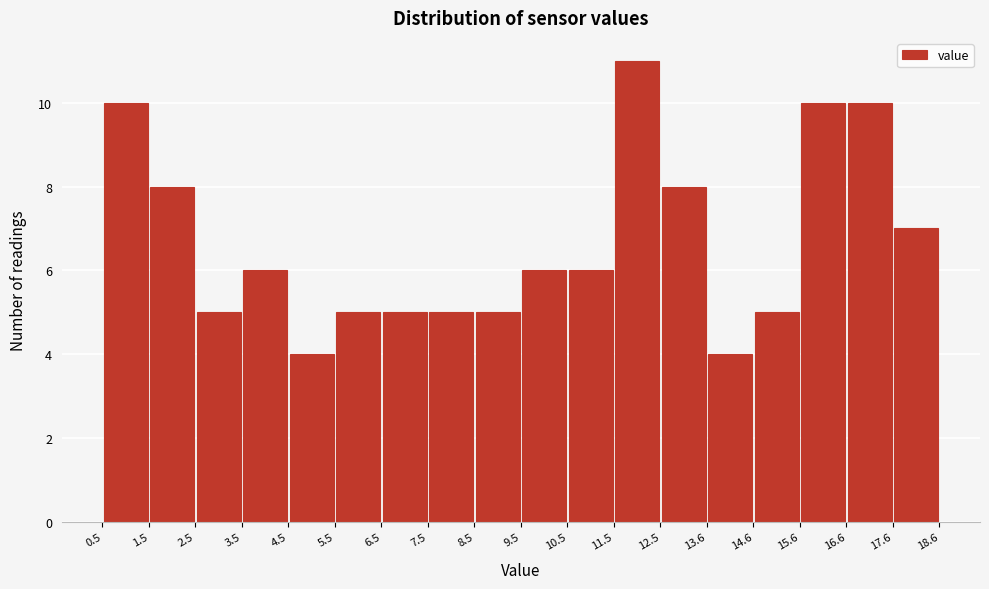

How tall is the bar that spans 0.5 to 1.5 on the x-axis? The values are not printed on the chart, so give them approximately, as read against the axis.

10